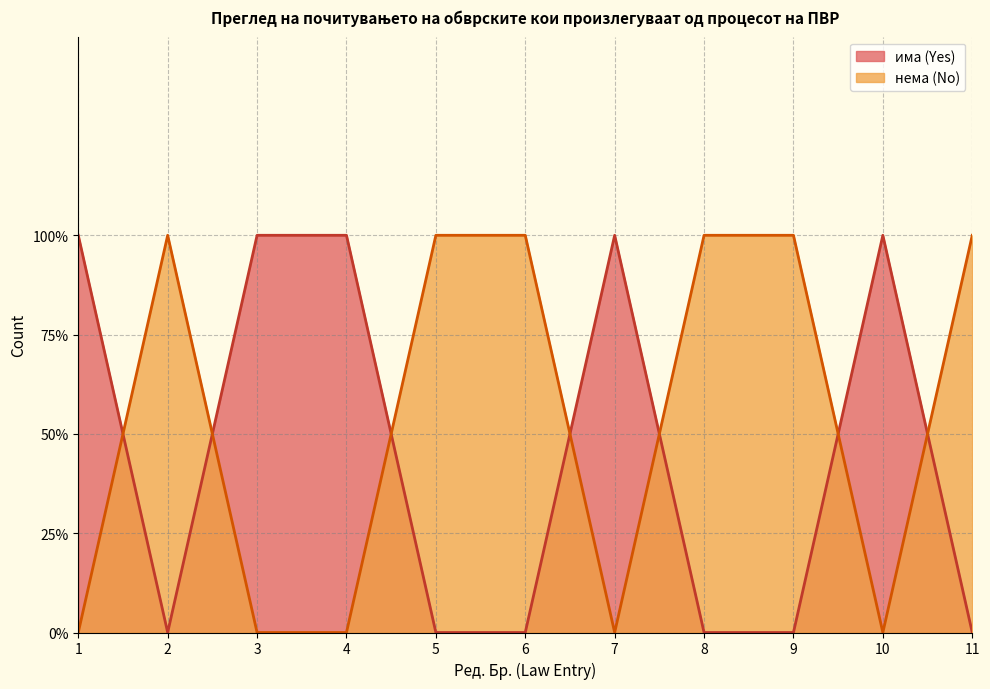

What is the difference between the highest and lowest values at 5?

1